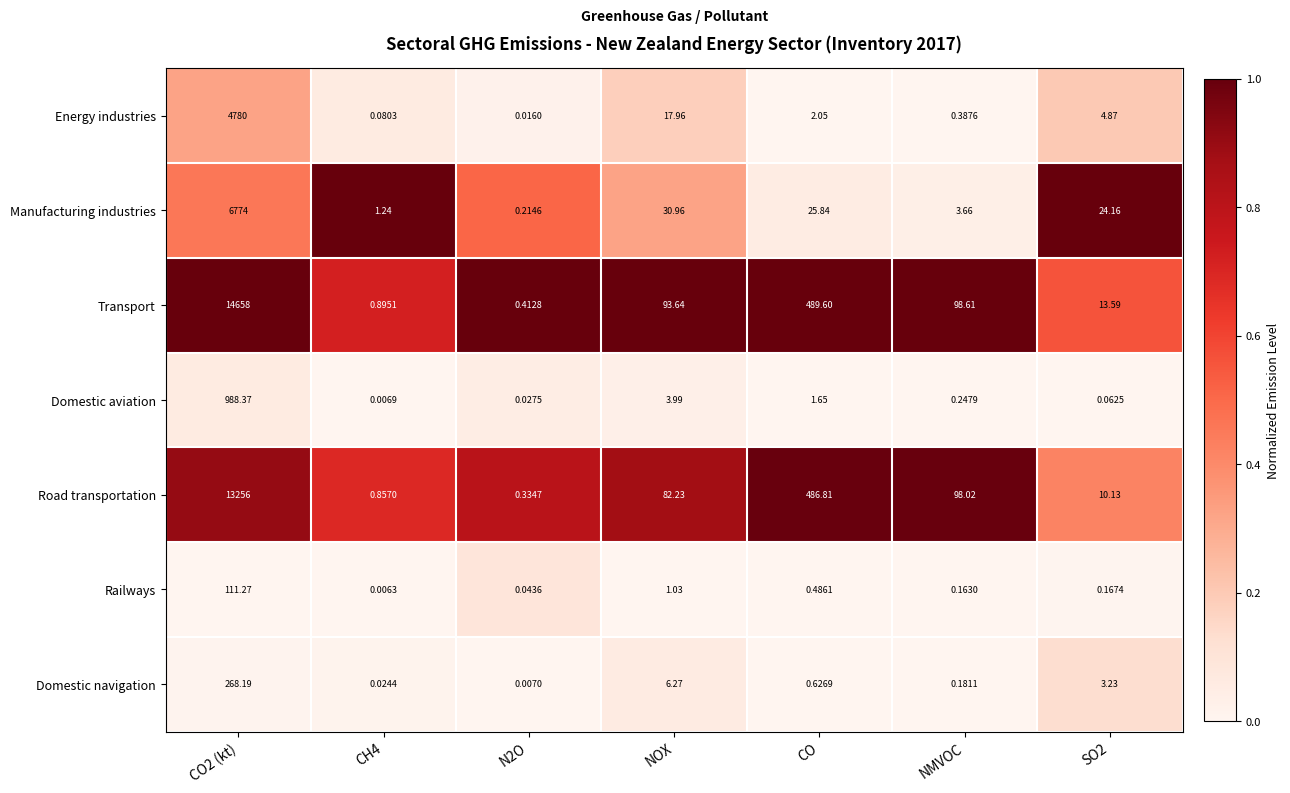

Rank the series by their maximum value, from highest to lowest.

Transport, Road transportation, Manufacturing industries, Energy industries, Domestic aviation, Domestic navigation, Railways